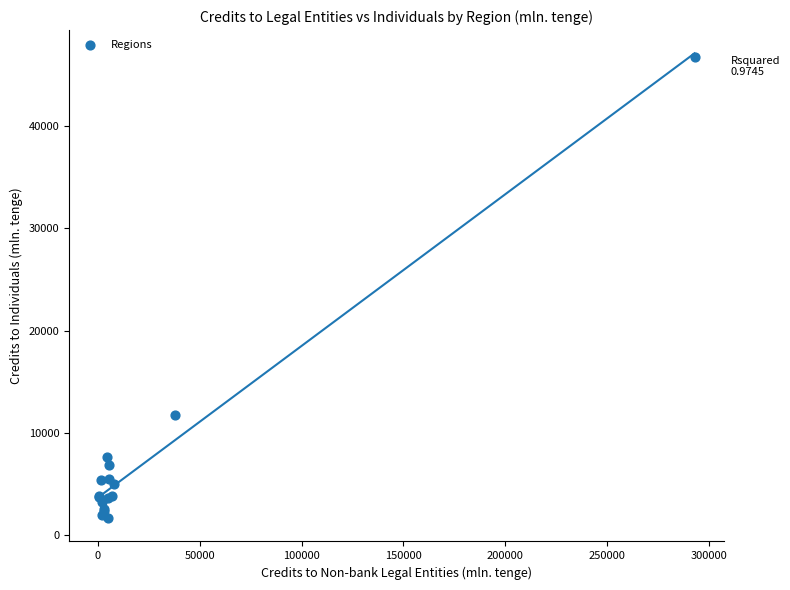

What Y value in the scatter plot is closest to 24229?

11789.0